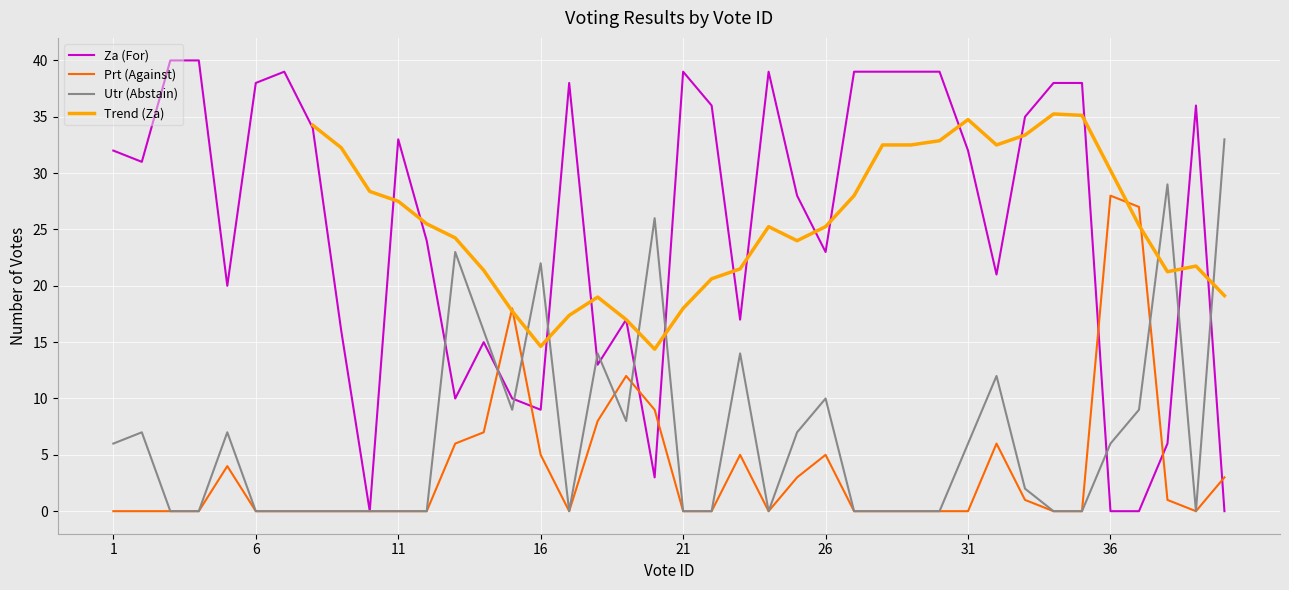

What is the difference between the maximum and second lowest values in the Za (For) series?

40